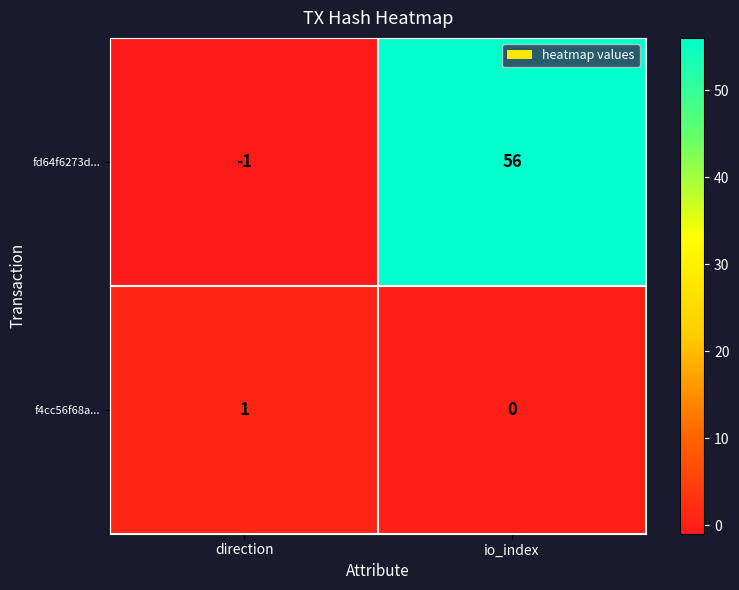

Reading right to left, transcribe all the data shown in this chart.

fd64f6273d...: io_index=56	direction=-1
f4cc56f68a...: io_index=0	direction=1